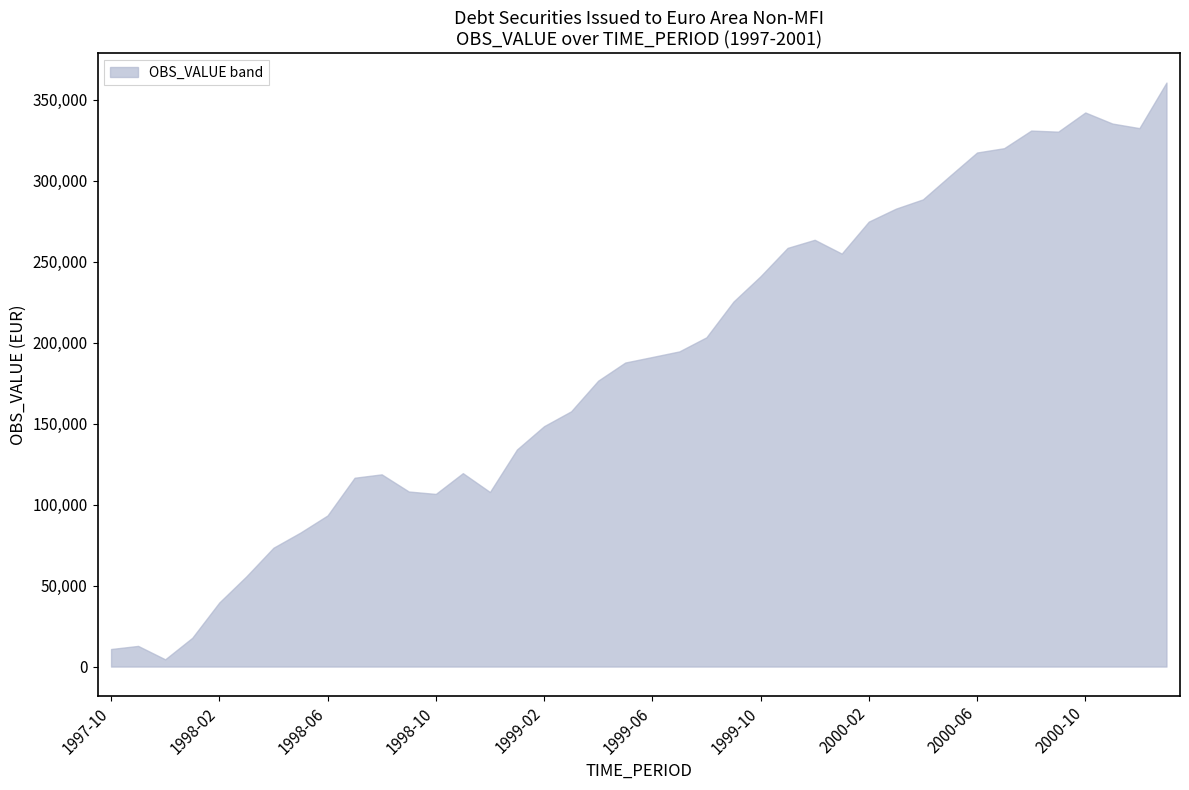

True or false: lower and upper cross at least once.

False